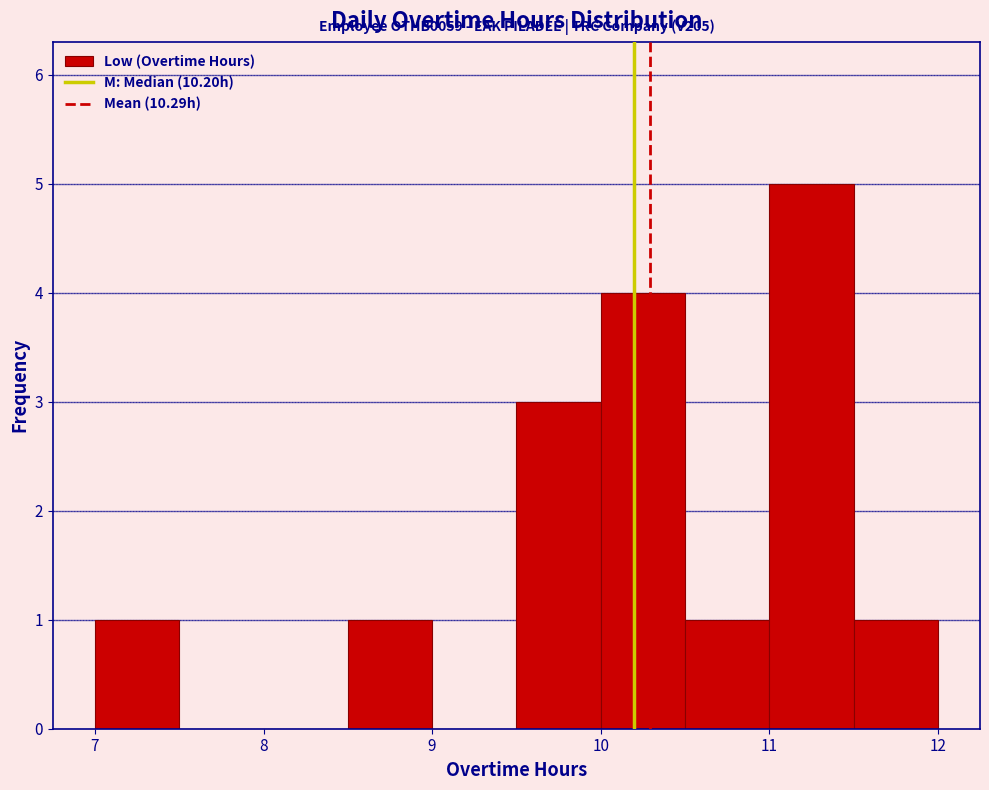

Which range on the x-axis has the tallest bar?

11.0 to 11.5